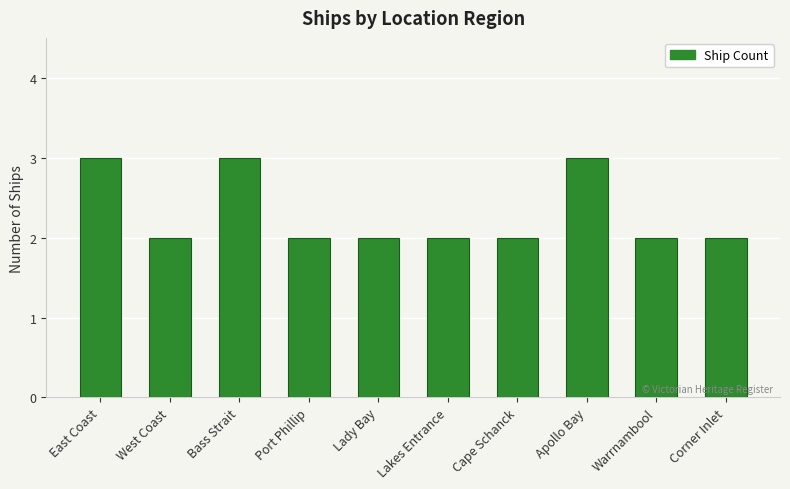

What is the ratio of the value at Lakes Entrance to the value at Lady Bay?

1.0